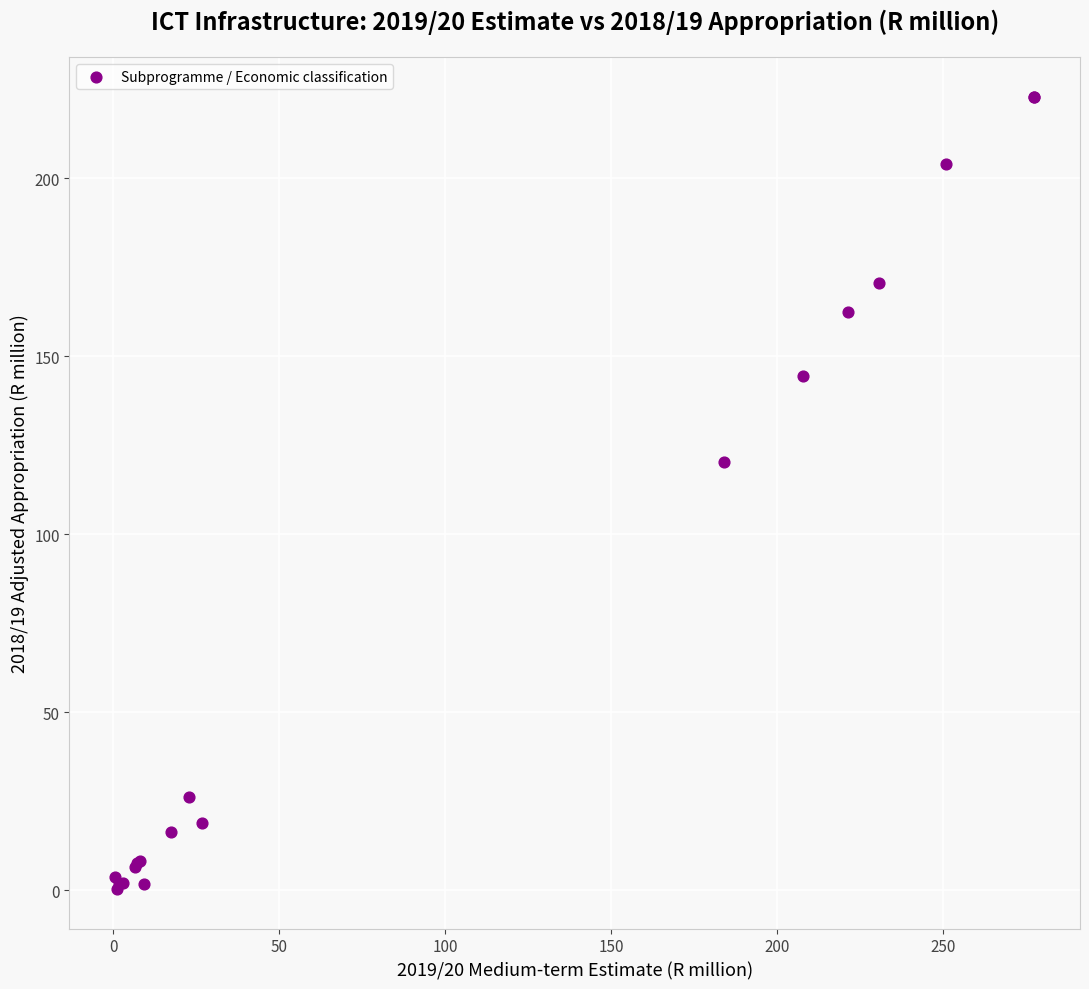

What Y value in the scatter plot is closest to 111?

120.2